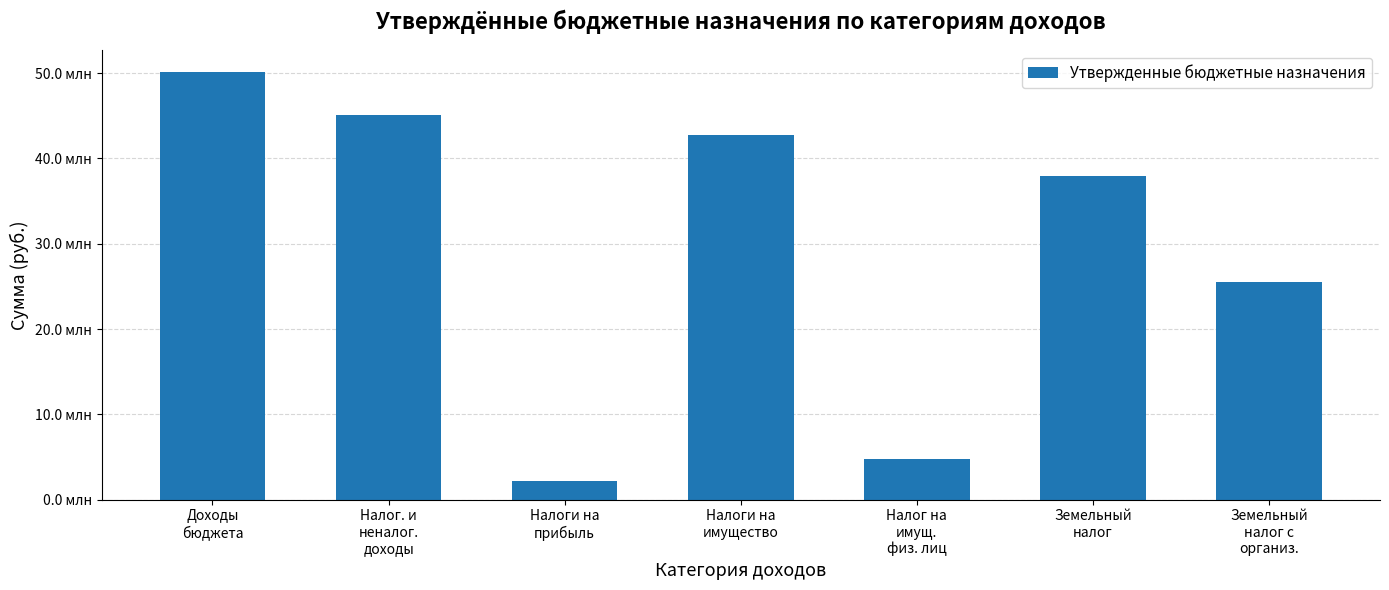

List the labels in order of value, largest first.

Доходы
бюджета, Налог. и
неналог.
доходы, Налоги на
имущество, Земельный
налог, Земельный
налог с
организ., Налог на
имущ.
физ. лиц, Налоги на
прибыль